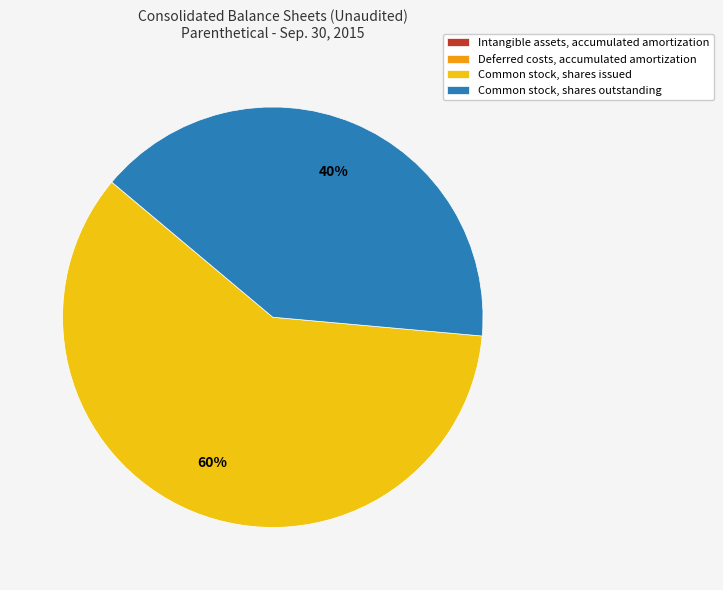

What is the largest slice in the pie chart?

Common stock, shares issued